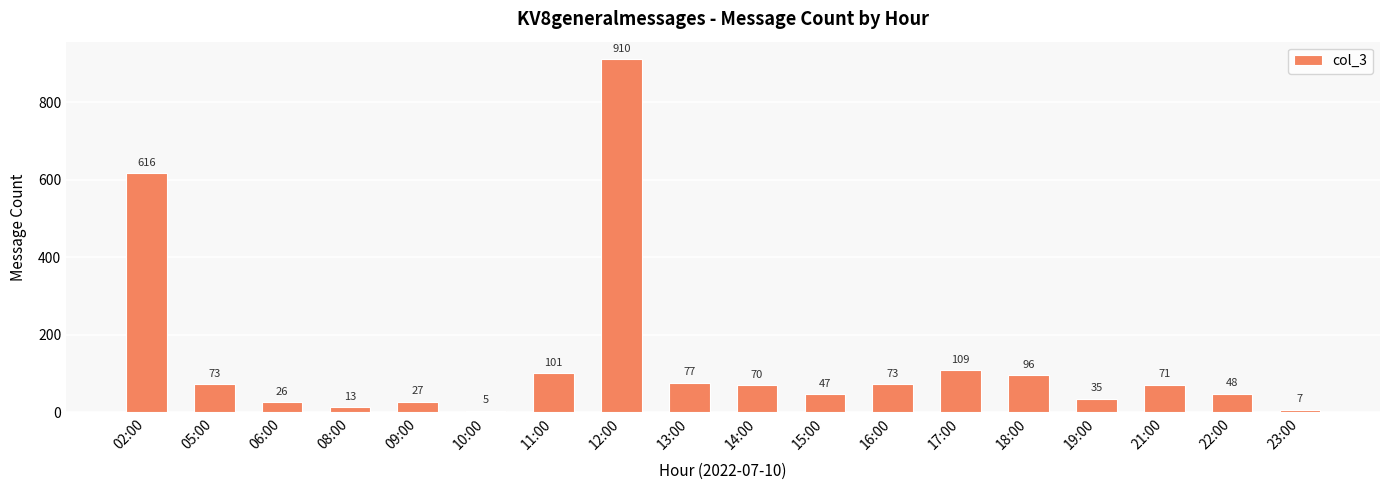

What is the change in value from 09:00 to 14:00?

+43